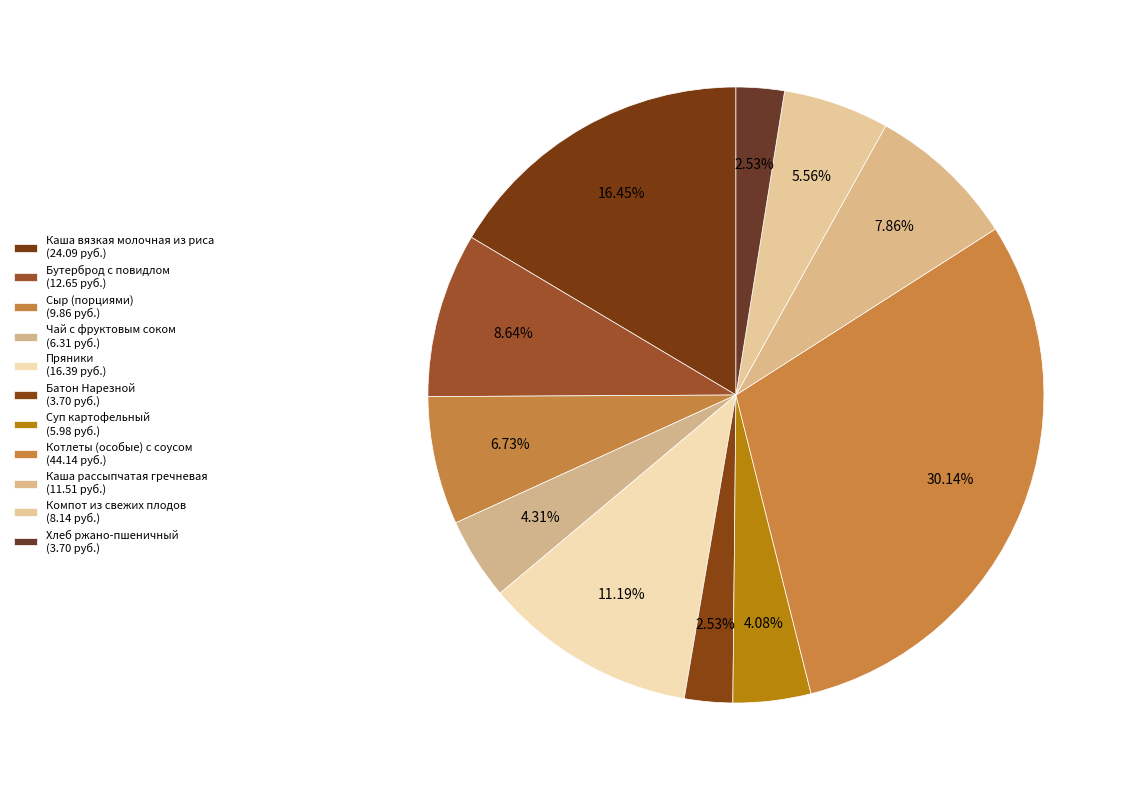

To the nearest percent, what portion does Каша вязкая молочная из риса represent?

16%